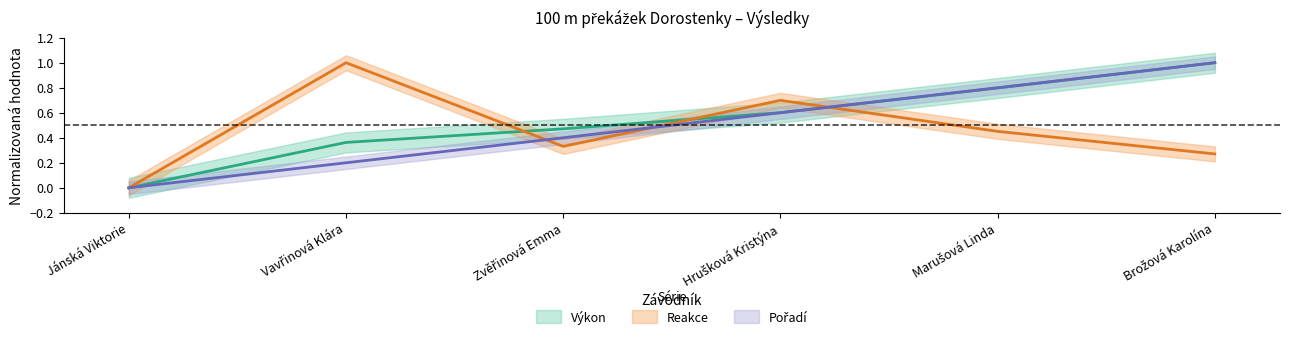

What is the difference between the Pořadí values at Hrušková Kristýna and Zvěřinová Emma?

0.2